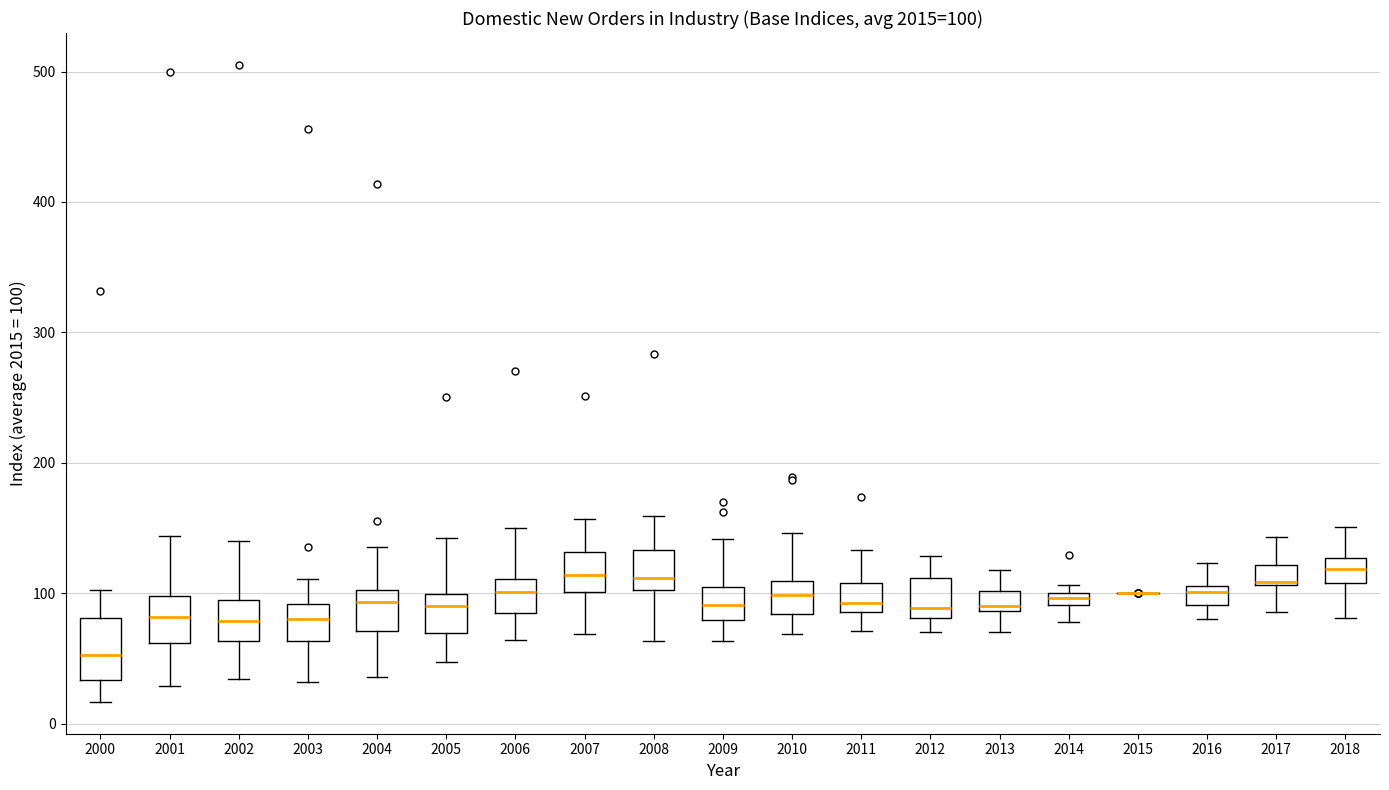

Which box is the tallest, from its lower edge to its upper edge?

2000